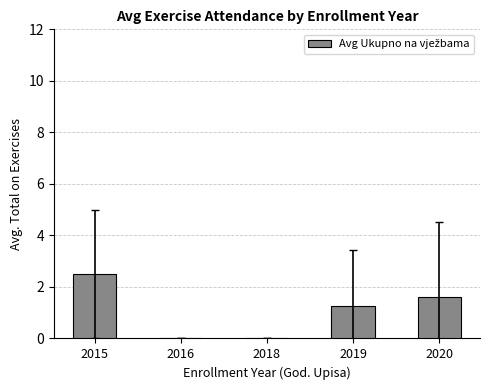

At which label does the data first exceed 1?

2015